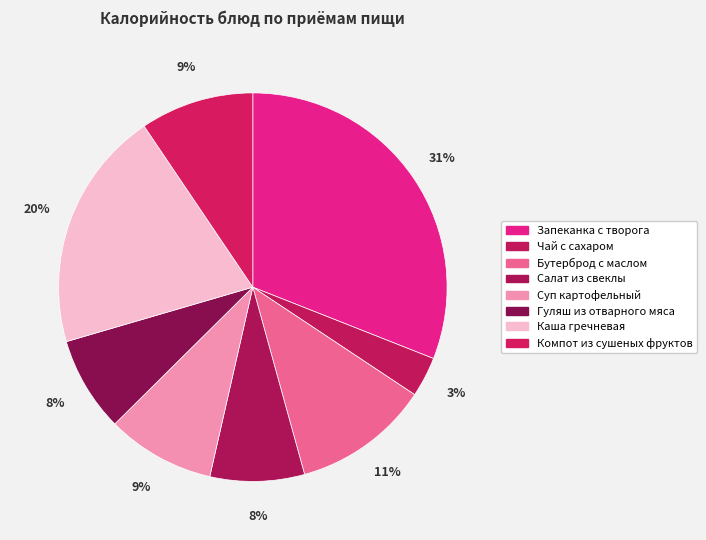

What percentage do Суп картофельный and Чай с сахаром together represent?

12.4%